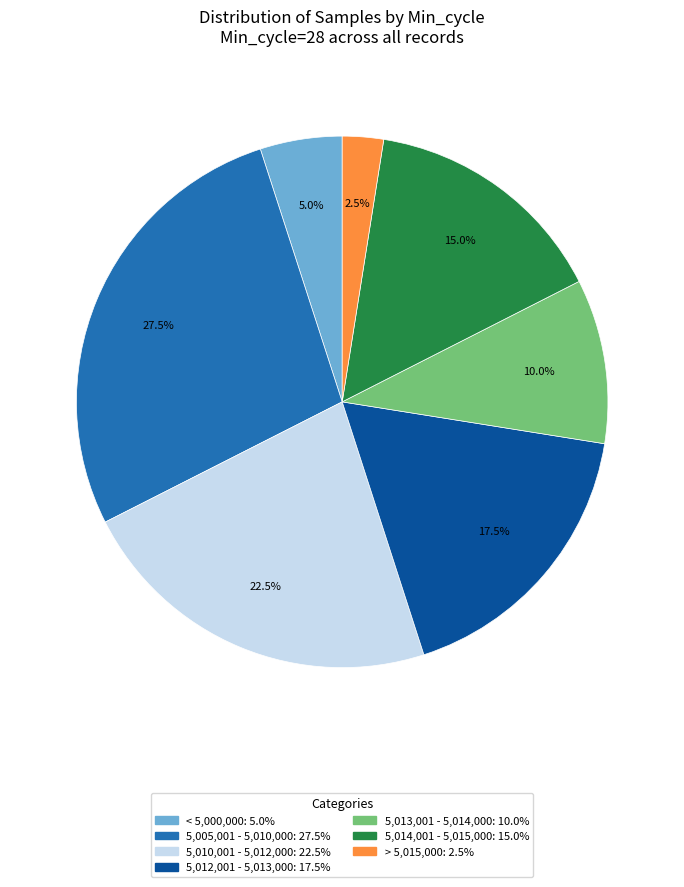

Does any single category account for the majority?

No